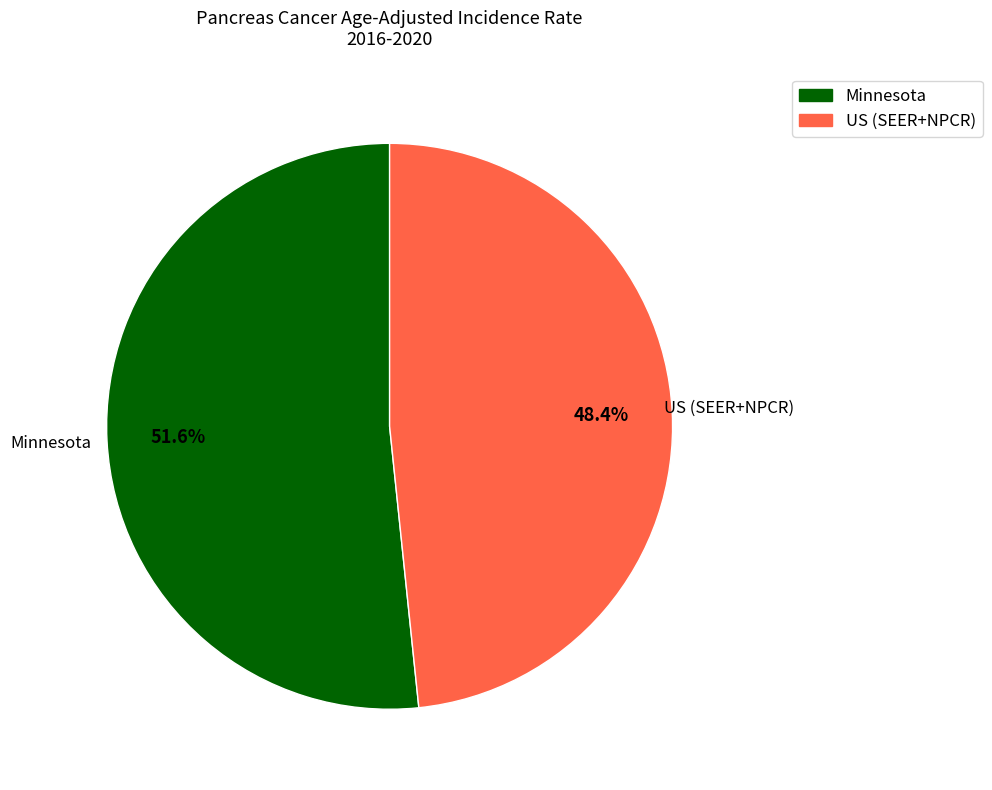

Is it true that US (SEER+NPCR) is 55% of the pie?

False